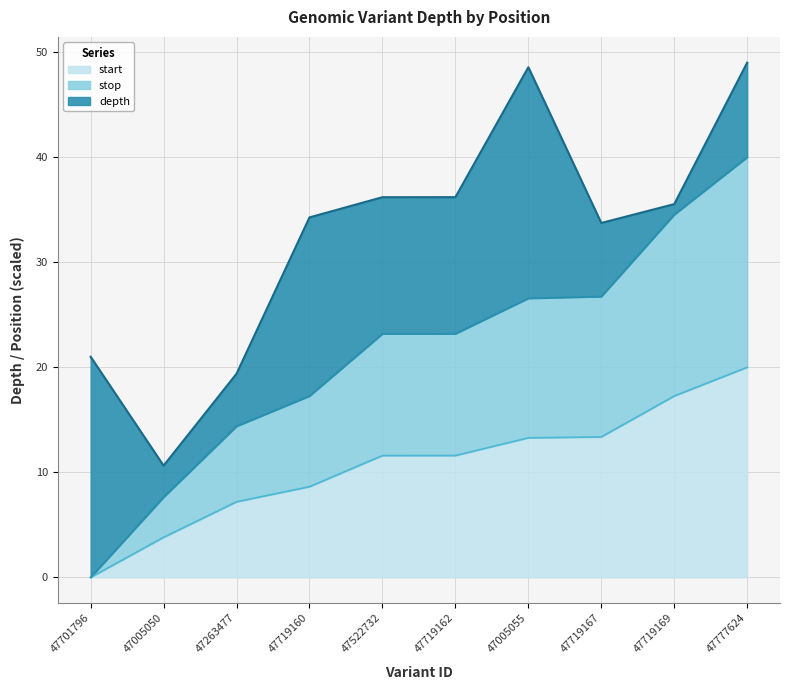

What position from the right is 47522732?

6